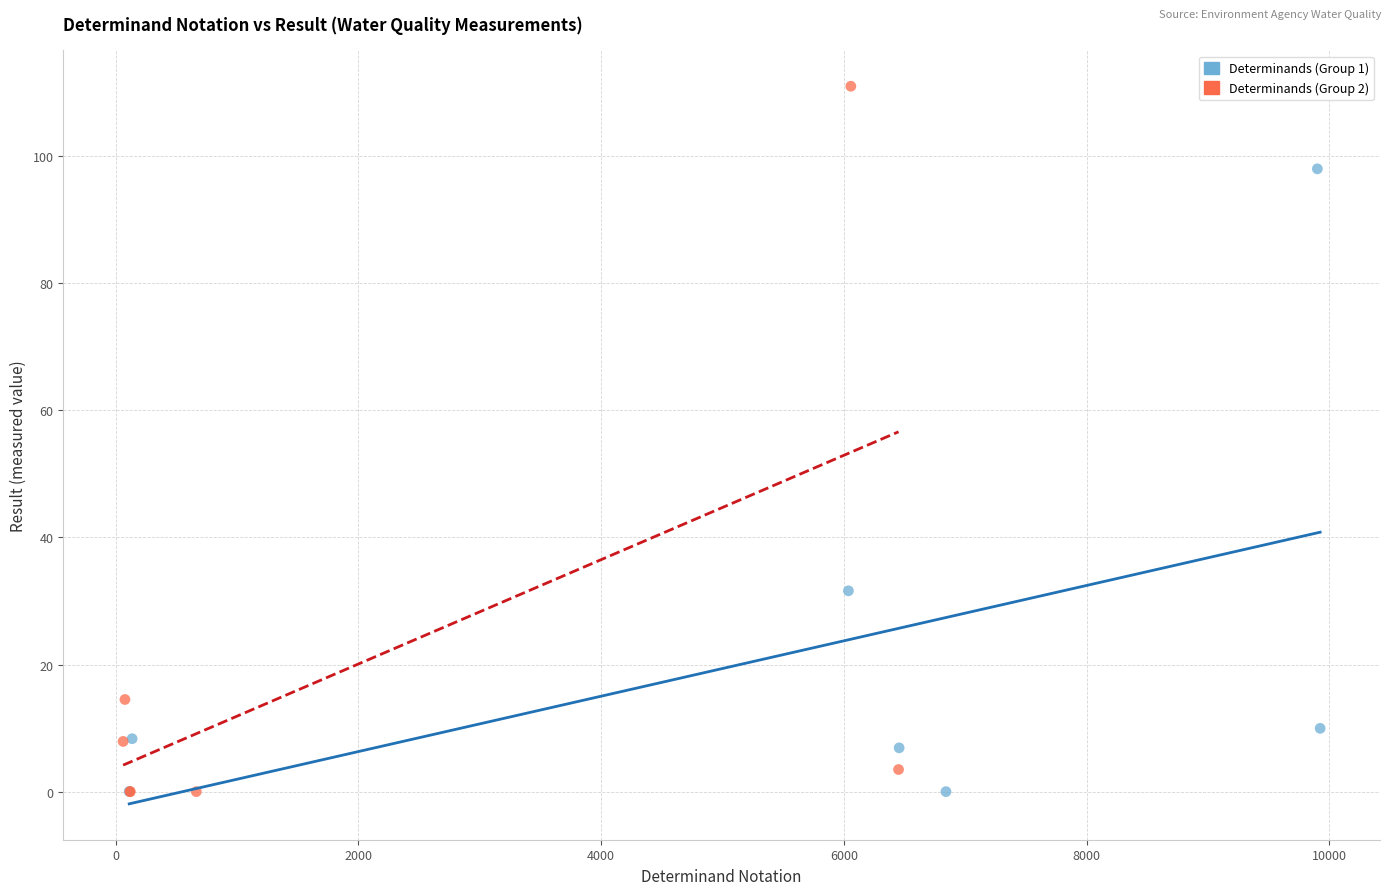

Which series contains the highest Y value?

Determinands (Group 2)